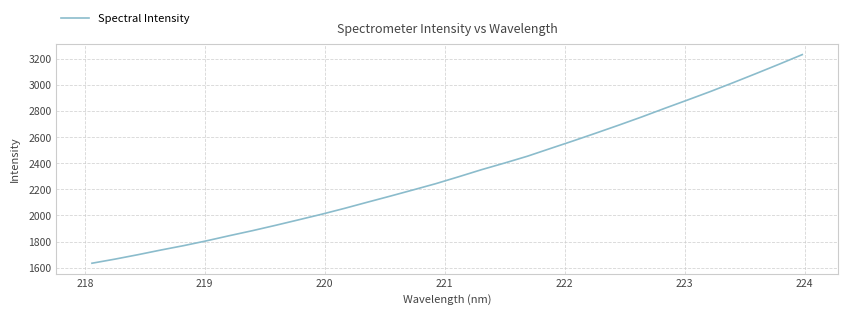

What is the difference between the maximum and minimum values?

1600.3